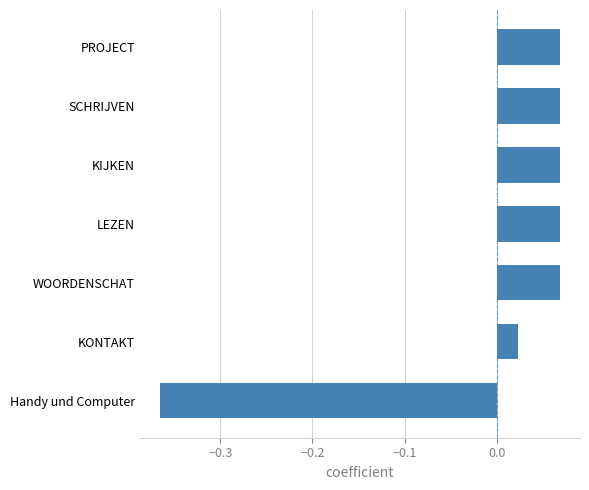

What is the difference between the maximum and minimum values?

0.4